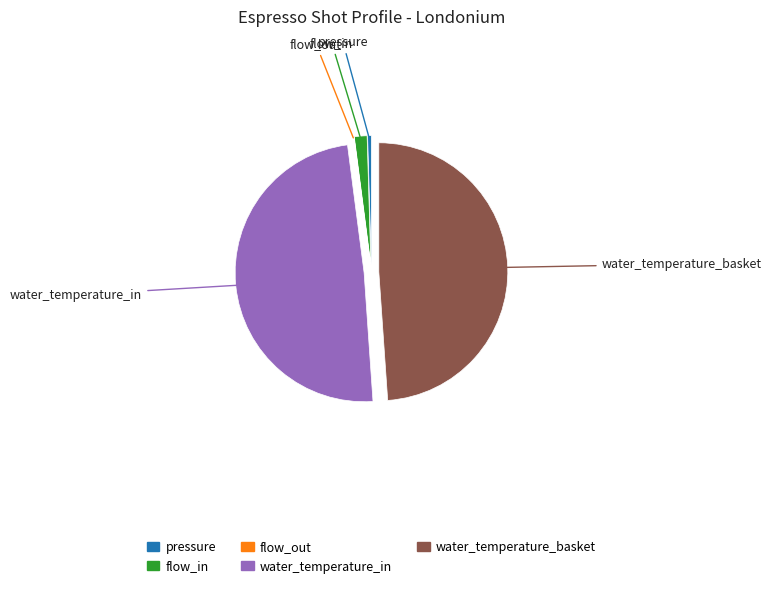

Is there any slice that represents more than half of the pie?

No